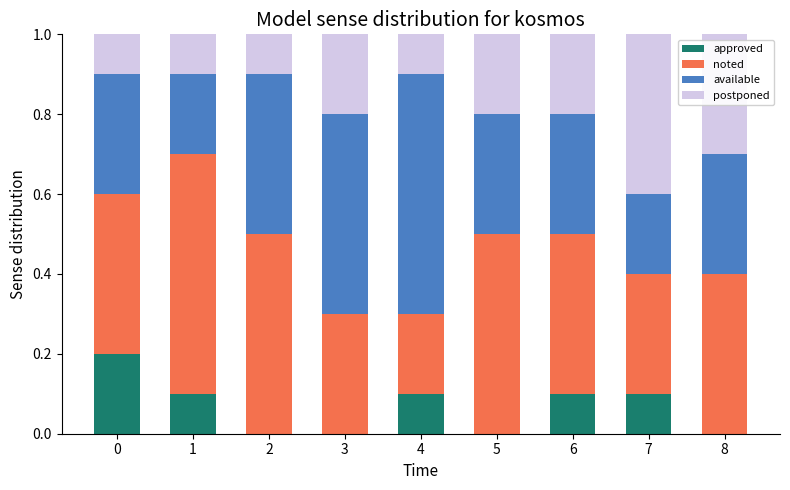

What is the total value across all series at 1?

1.0